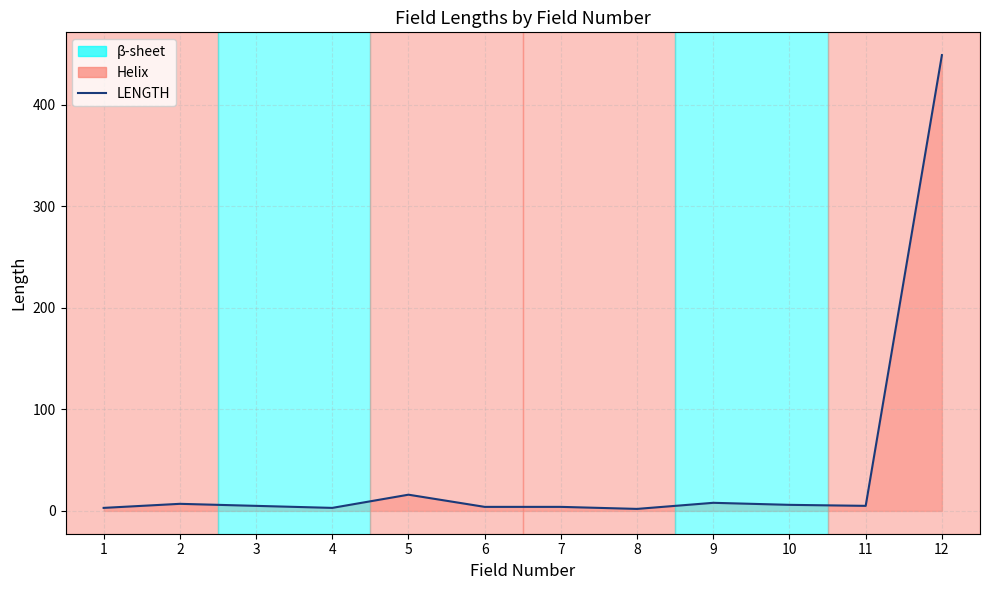

What is the greatest value displayed?

449